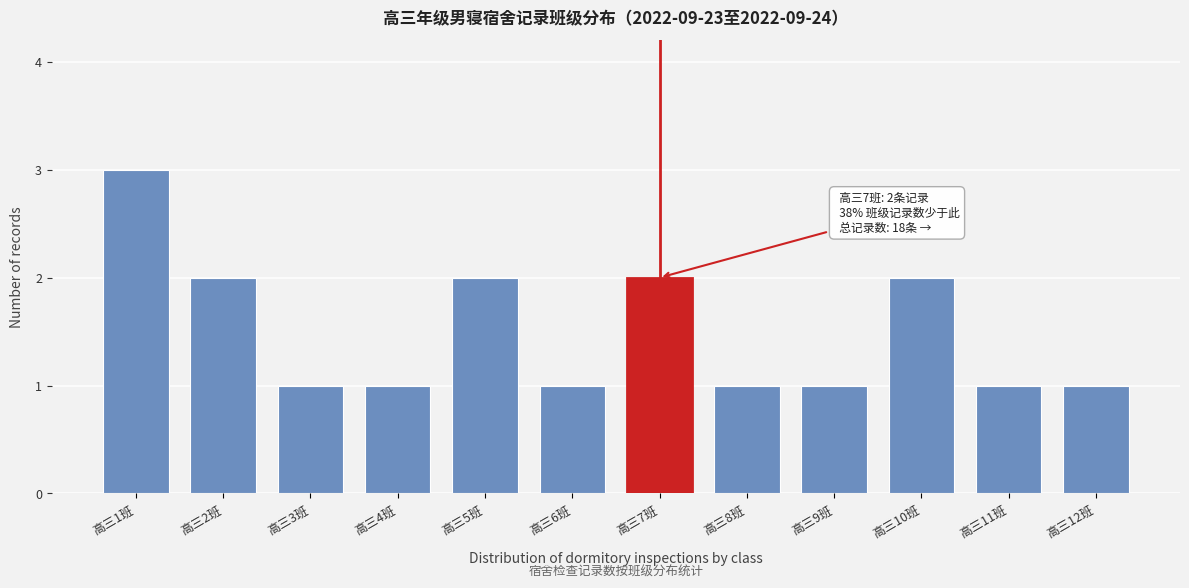

Reading right to left, extract all data points from this chart.

高三12班=1	高三11班=1	高三10班=2	高三9班=1	高三8班=1	高三7班=2	高三6班=1	高三5班=2	高三4班=1	高三3班=1	高三2班=2	高三1班=3